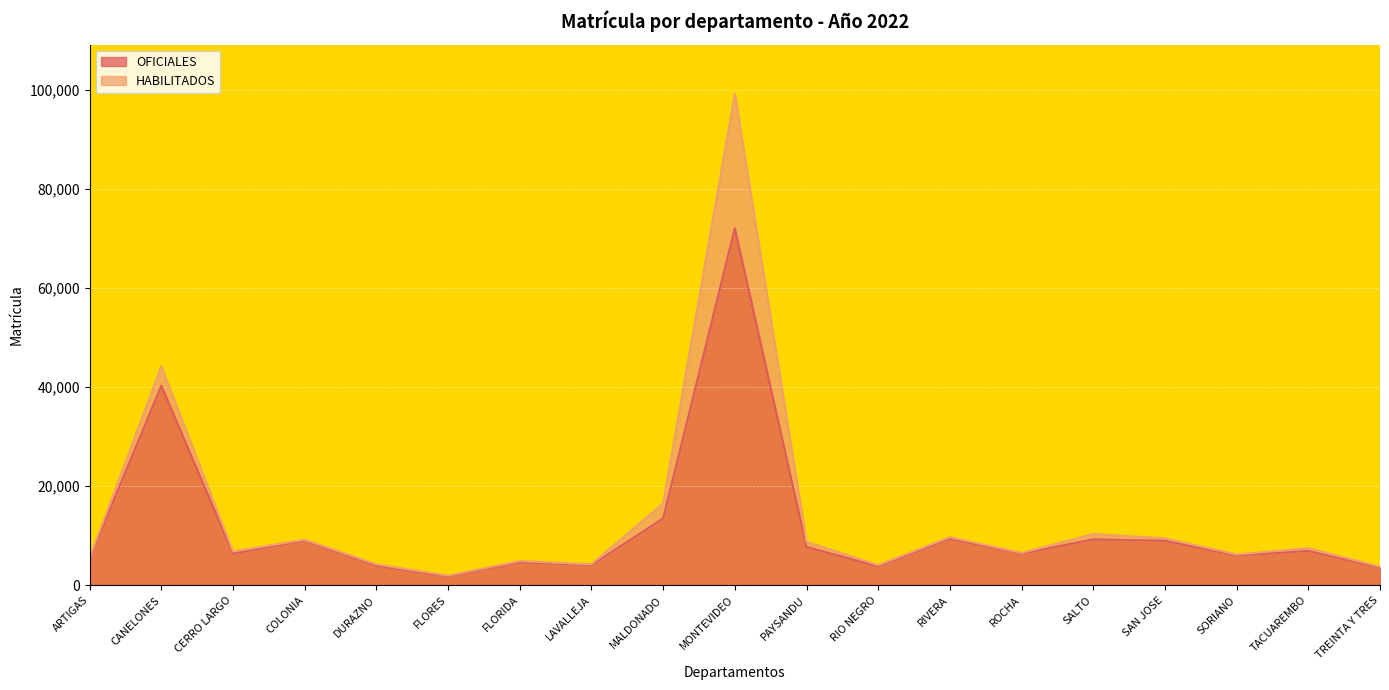

Reading right to left, what are all the values shown in this chart?

TREINTA Y TRES=3556	TACUAREMBO=6921	SORIANO=6009	SAN JOSE=8980	SALTO=9264	ROCHA=6370	RIVERA=9407	RIO NEGRO=3803	PAYSANDU=7731	MONTEVIDEO=72095	MALDONADO=13488	LAVALLEJA=4061	FLORIDA=4629	FLORES=1784	DURAZNO=3944	COLONIA=9036	CERRO LARGO=6395	CANELONES=40306	ARTIGAS=5444